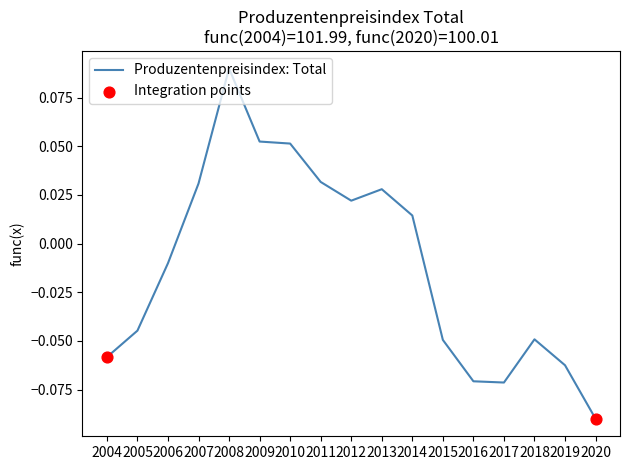

What is the change in value from 2005 to 2009?

+0.1